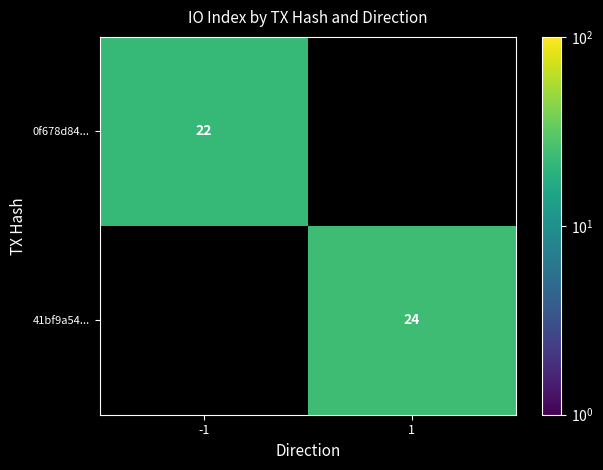

The value of 41bf9a54... at 1 is 32. True or false?

False